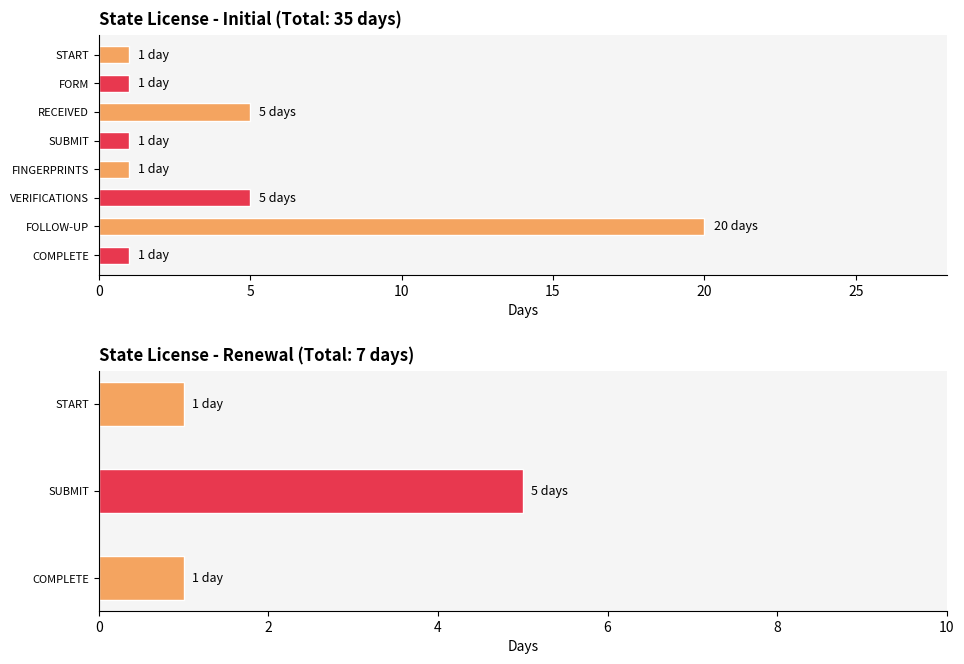

Does the chart contain stacked bars?

No